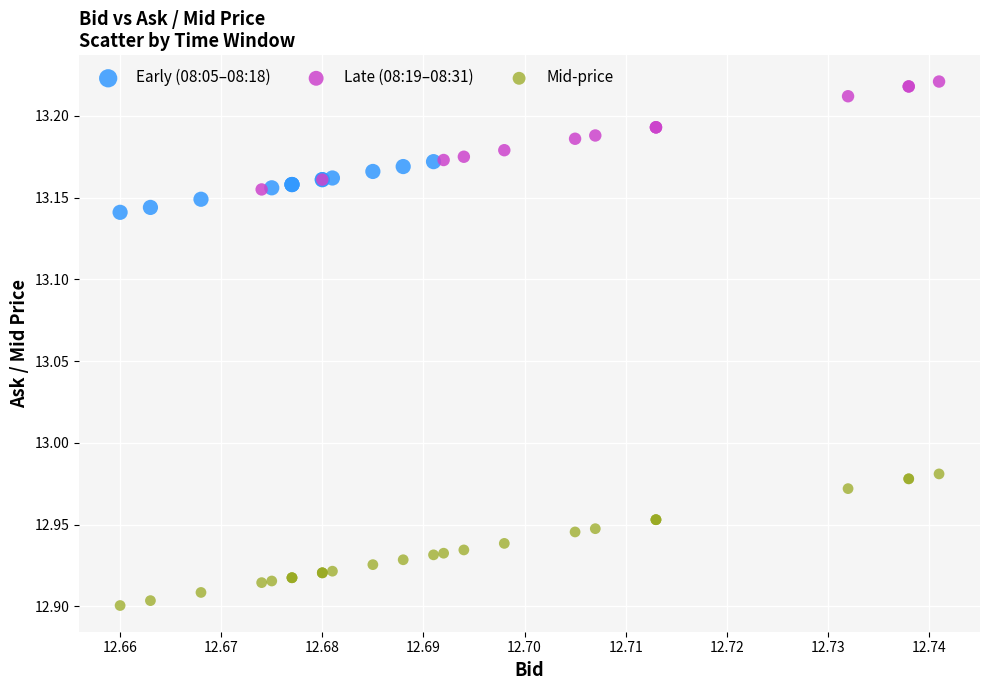

Which series reaches the maximum Y coordinate?

Late (08:19–08:31)